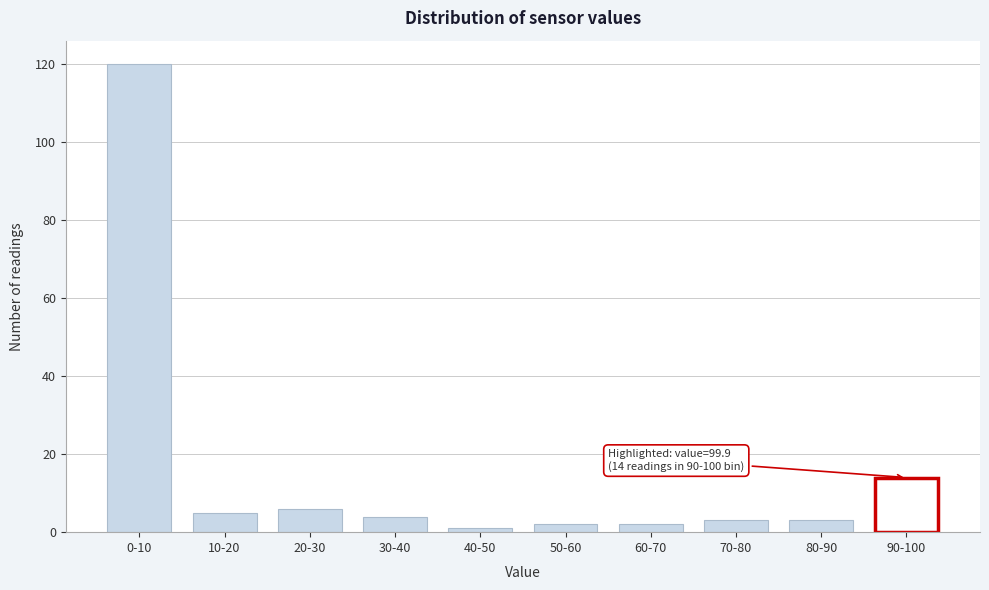

Reading left to right, transcribe all the data shown in this chart.

0-10=120	10-20=5	20-30=6	30-40=4	40-50=1	50-60=2	60-70=2	70-80=3	80-90=3	90-100=14